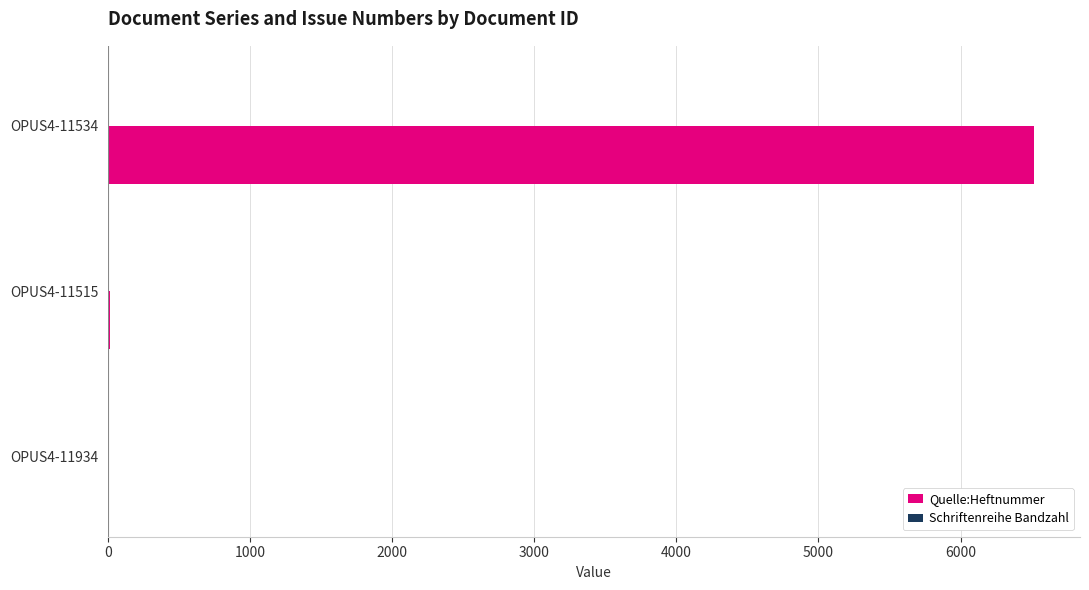

Which category has the highest value across all series?

OPUS4-11534